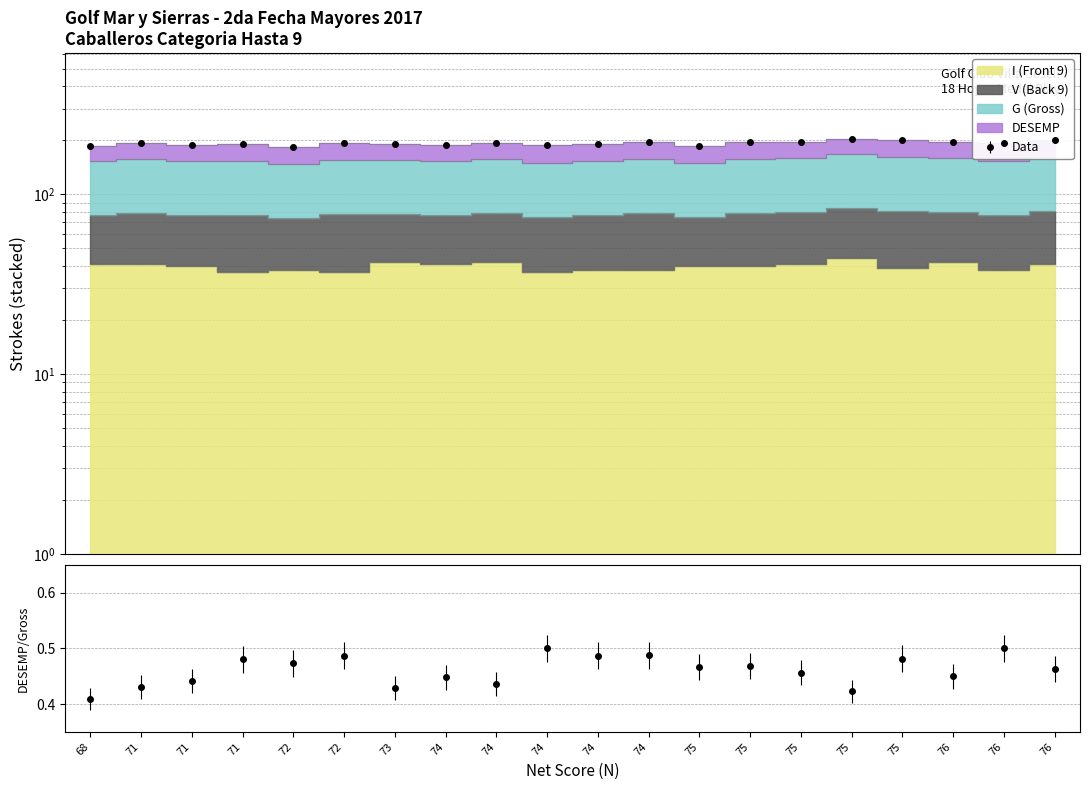

True or false: I (Front 9) and G (Gross) intersect in this chart.

False